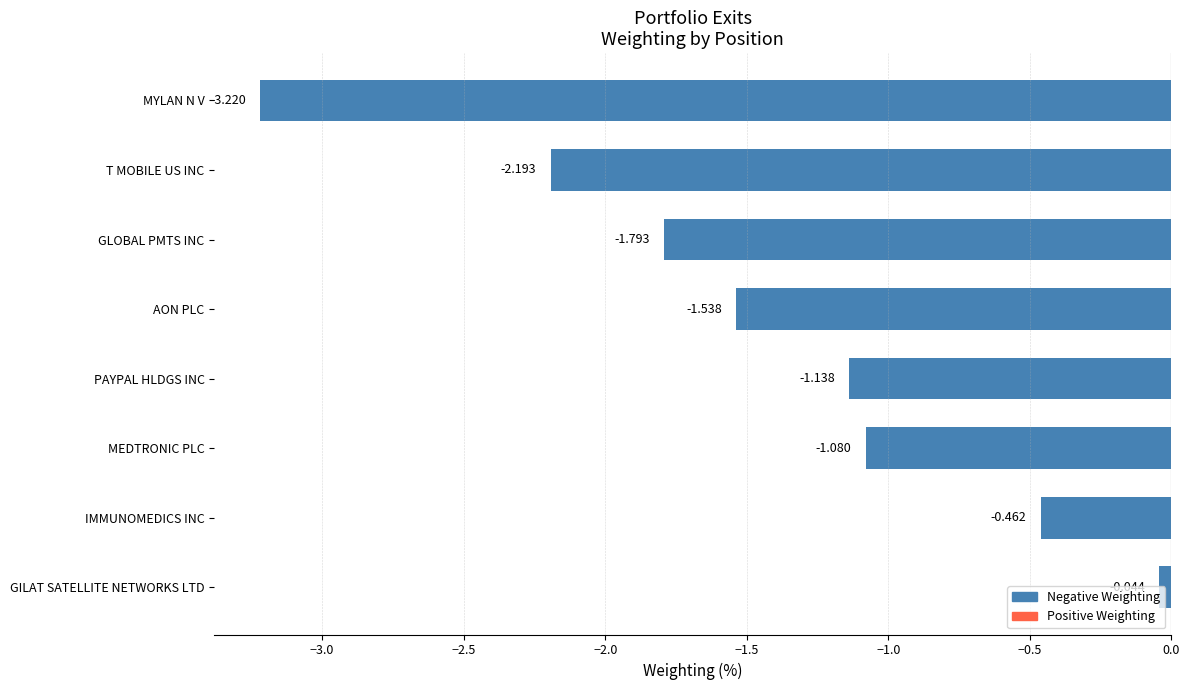

List the labels in order of value, largest first.

GILAT SATELLITE NETWORKS LTD, IMMUNOMEDICS INC, MEDTRONIC PLC, PAYPAL HLDGS INC, AON PLC, GLOBAL PMTS INC, T MOBILE US INC, MYLAN N V